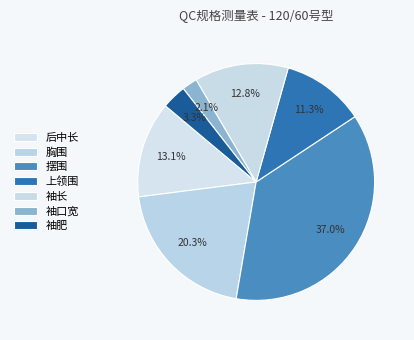

True or false: 上领围 accounts for 1% of the total.

False